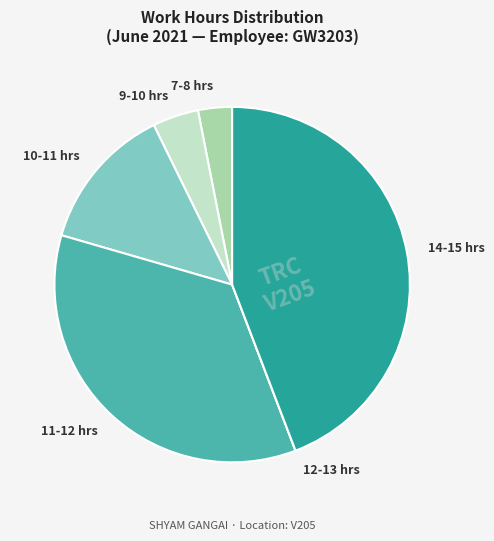

Does 14-15 hrs account for over 50% of the chart?

No